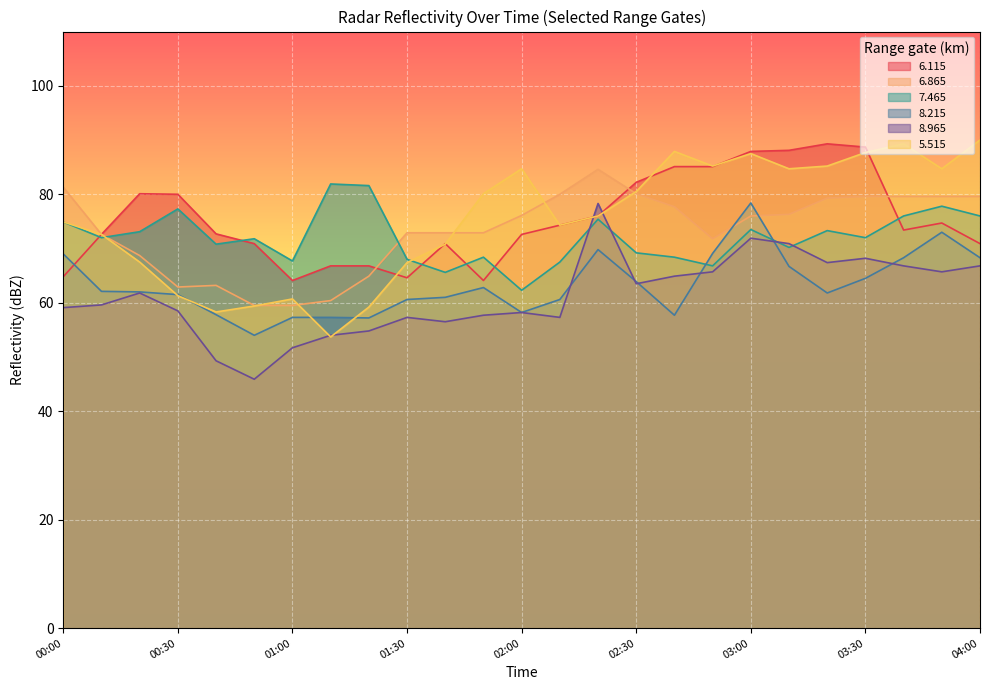

At which category is the sum across all series the highest?

03:00